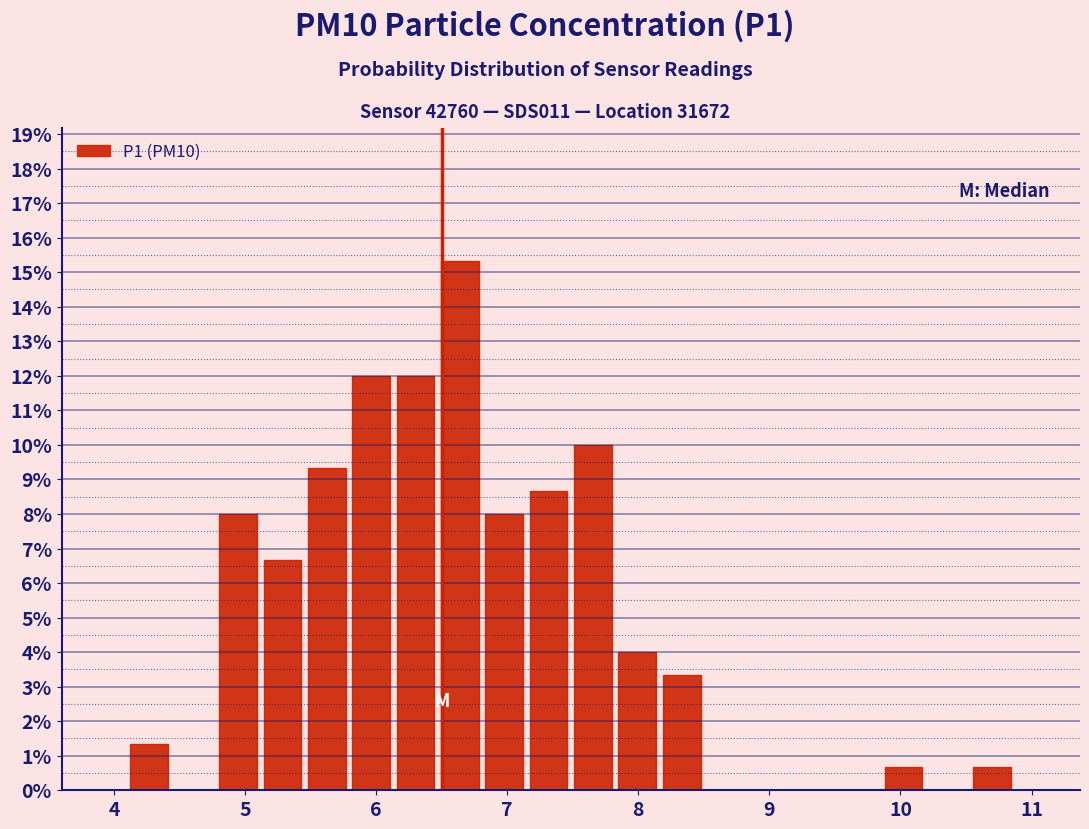

Read against the x-axis, roughly where is the centre of the tallest bar?

6.6